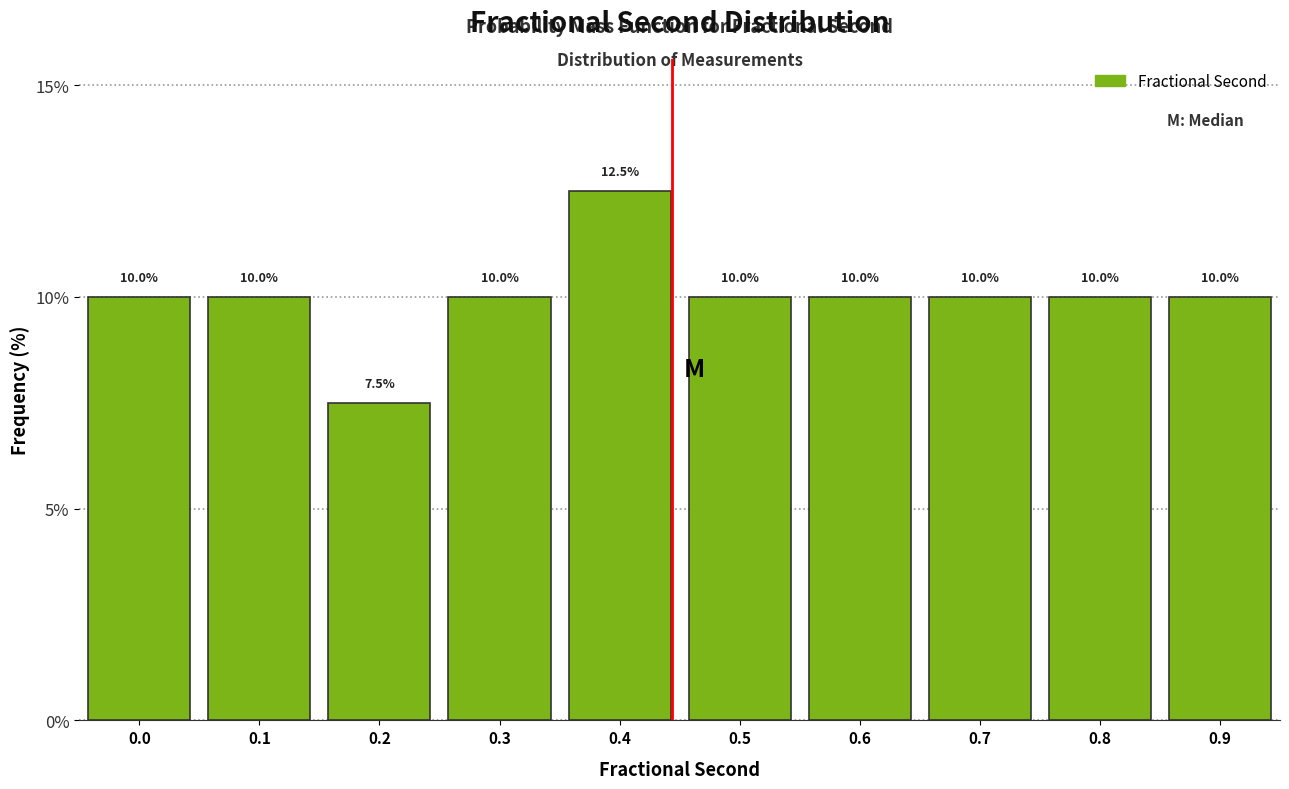

Reading left to right, list all the values displayed in this chart.

0.0=10.0	0.1=10.0	0.2=7.5	0.3=10.0	0.4=12.5	0.5=10.0	0.6=10.0	0.7=10.0	0.8=10.0	0.9=10.0